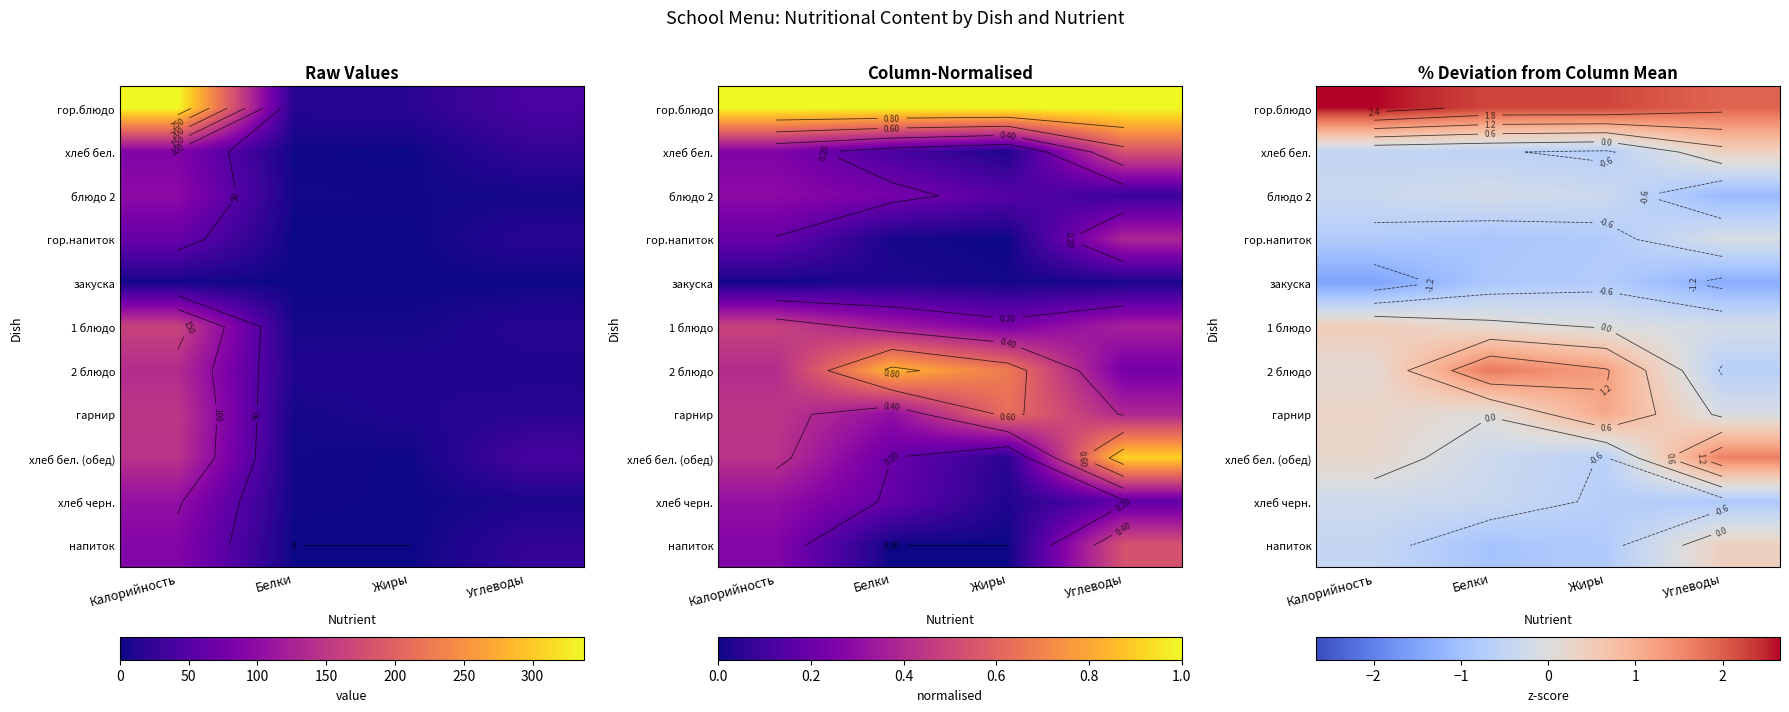

Which has a higher value, Углеводы or Белки?

Белки